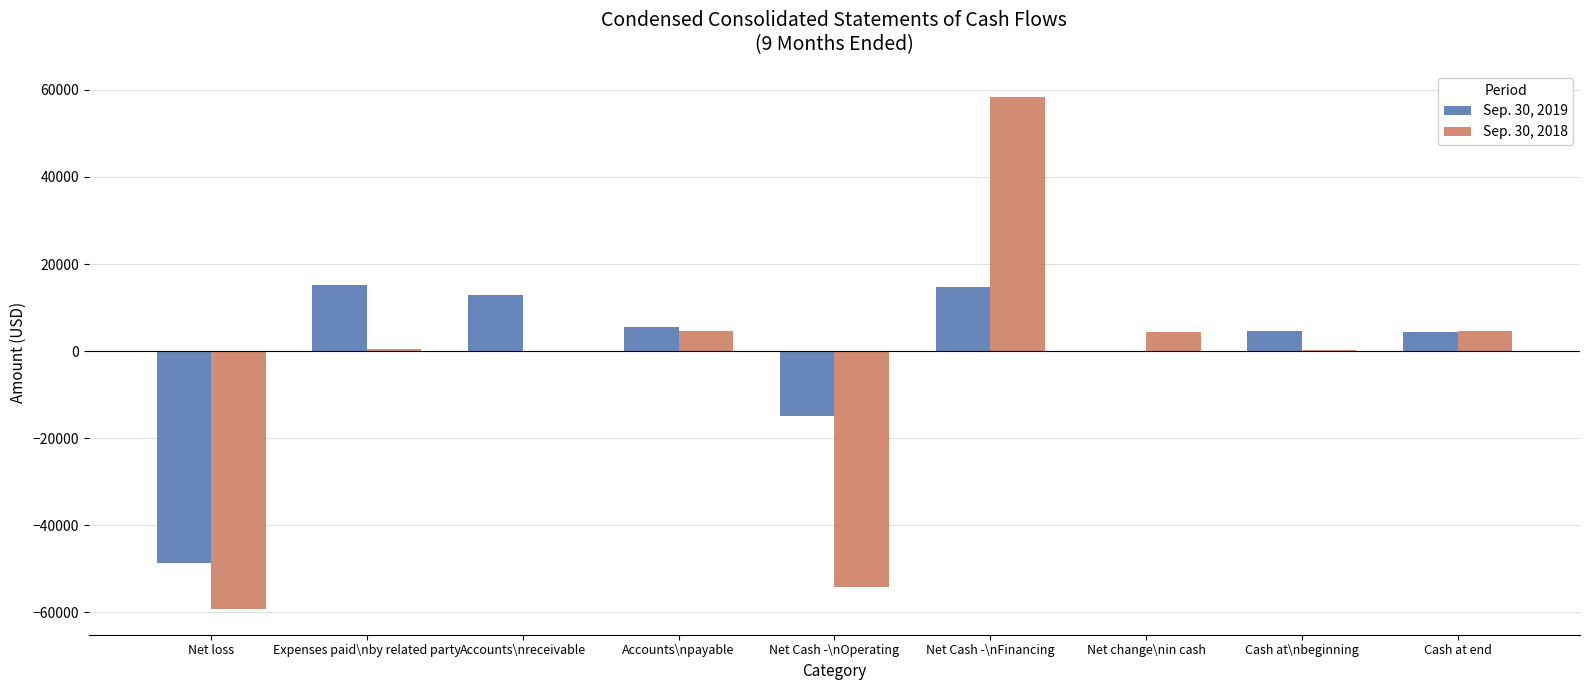

What is the total value across all series at Cash at end?

9020